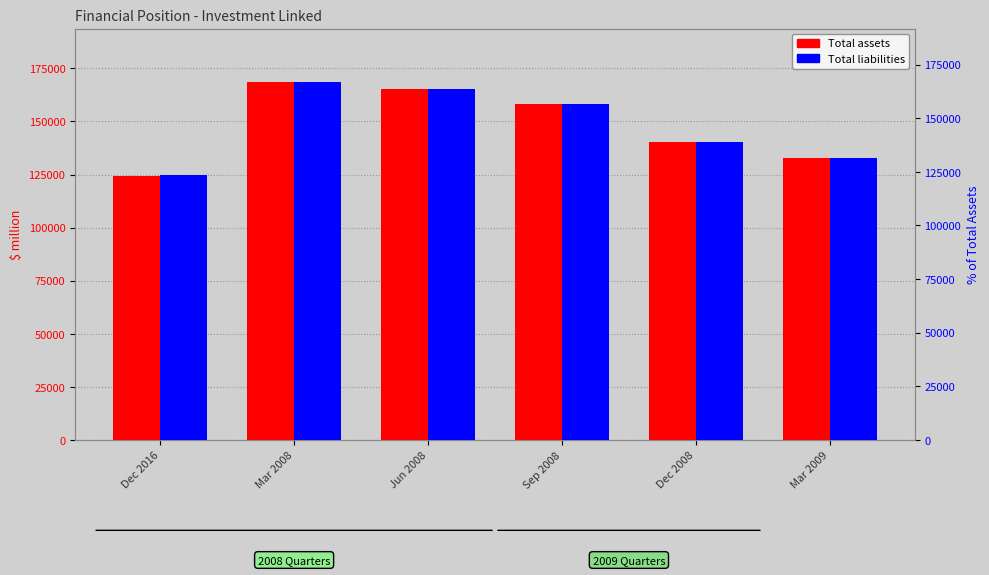

How many data points in Total assets are less than 158410?

3